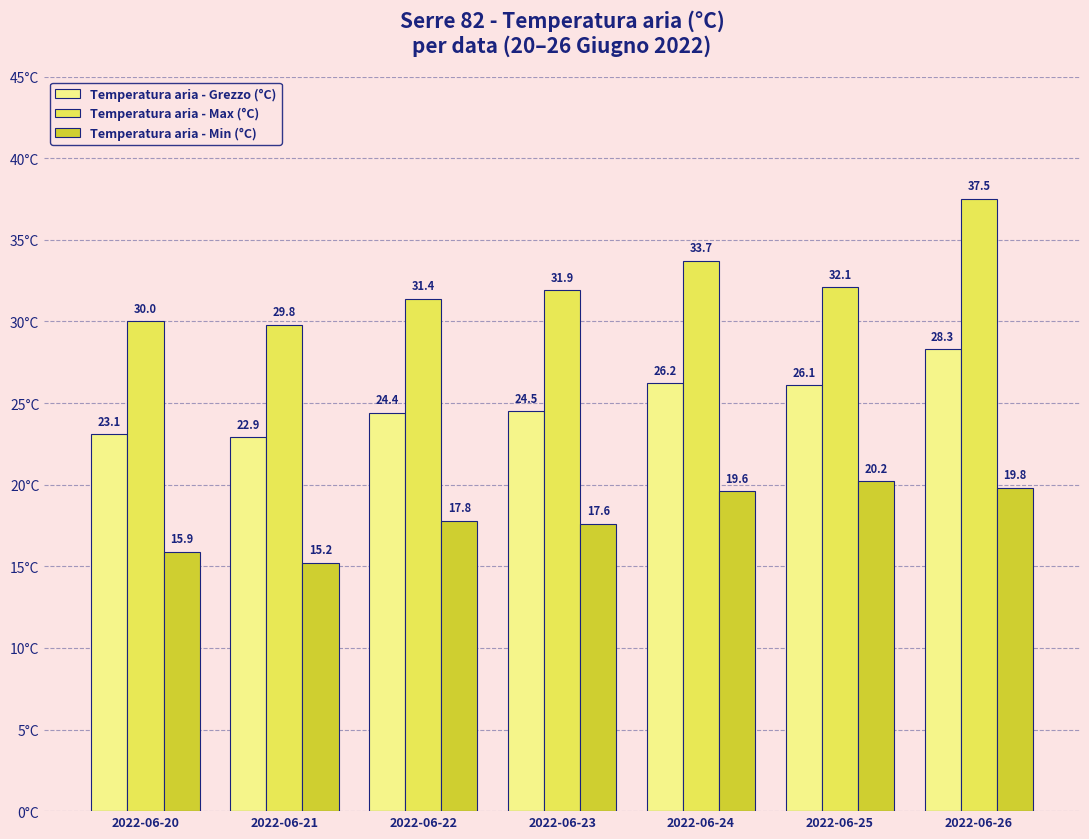

Does the chart contain any negative values?

No